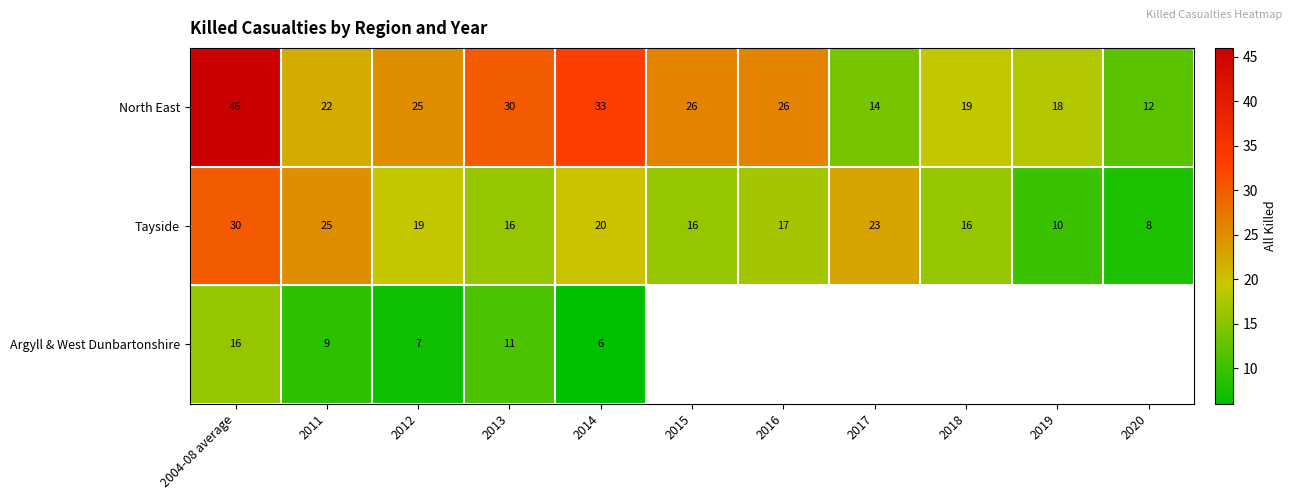

What is the difference between the highest and lowest values at 2017?

9.0